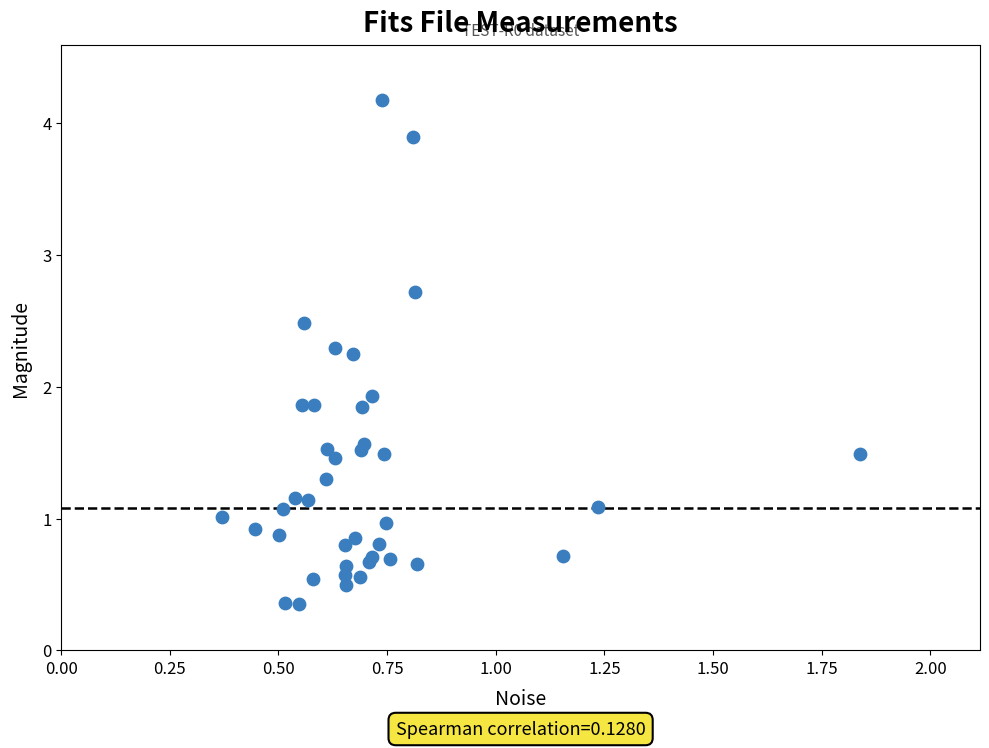

What Y value in the scatter plot is closest to 2?

1.9